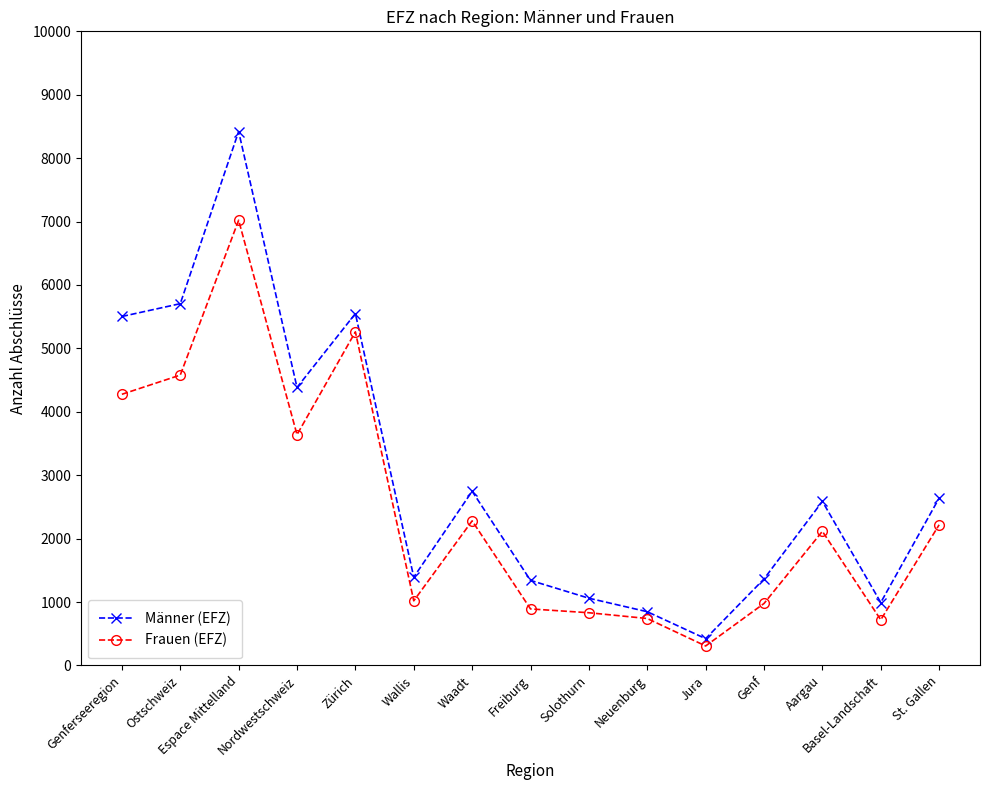

At which category does Männer (EFZ) reach its first local peak?

Espace Mittelland